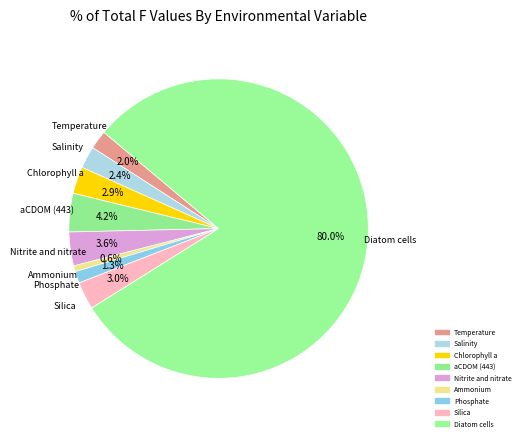

How many segments does this pie chart have?

9